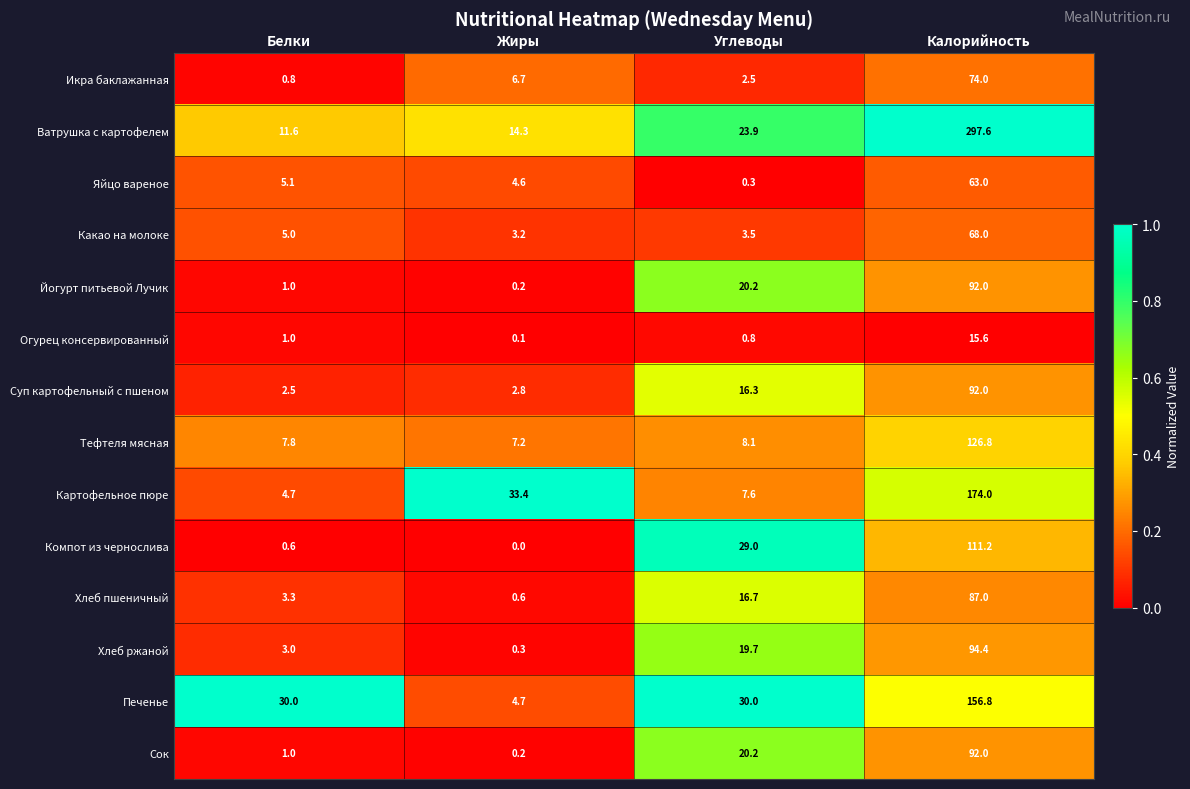

At which label is Огурец консервированный closest to 7?

Белки